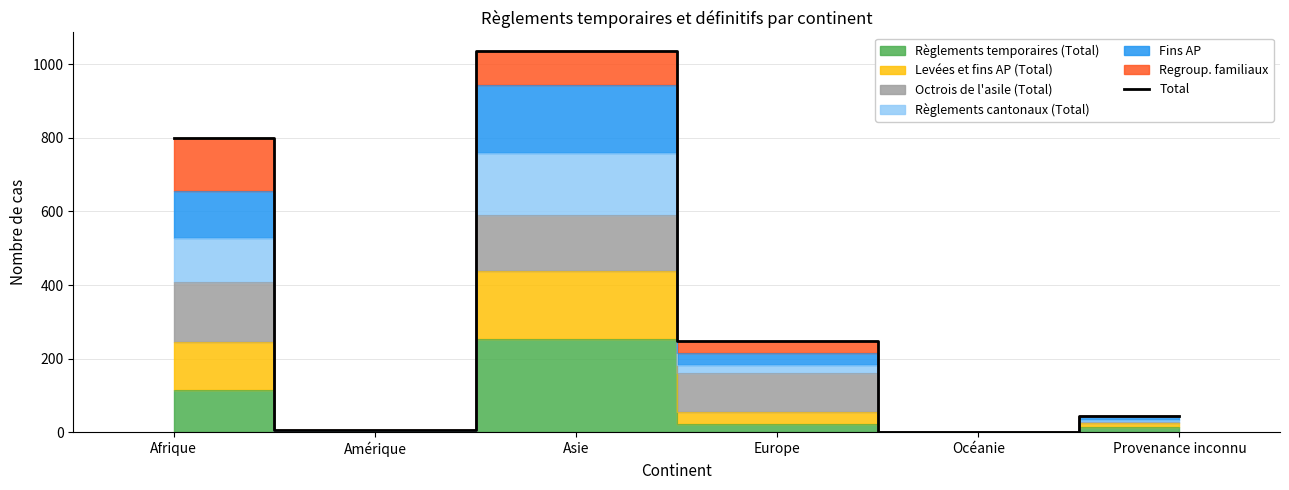

Which has a higher value, Océanie or Amérique?

Amérique